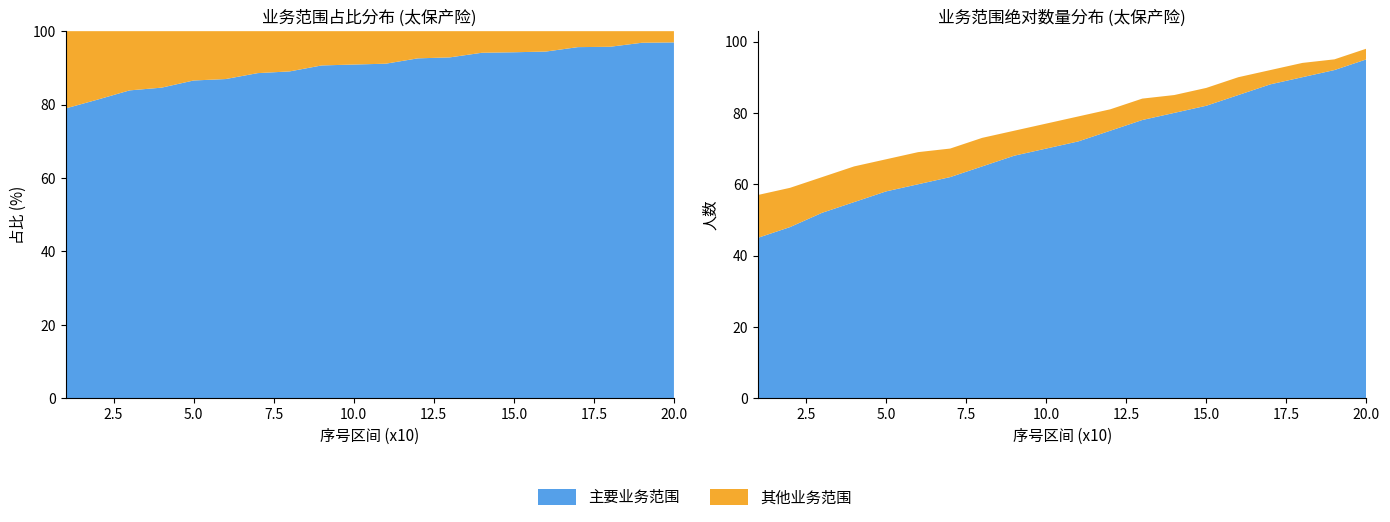

Reading right to left, what are all the values shown in this chart?

主要业务范围: 95	92	90	88	85	82	80	78	75	72	70	68	65	62	60	58	55	52	48	45
其他业务范围: 3	3	4	4	5	5	5	6	6	7	7	7	8	8	9	9	10	10	11	12